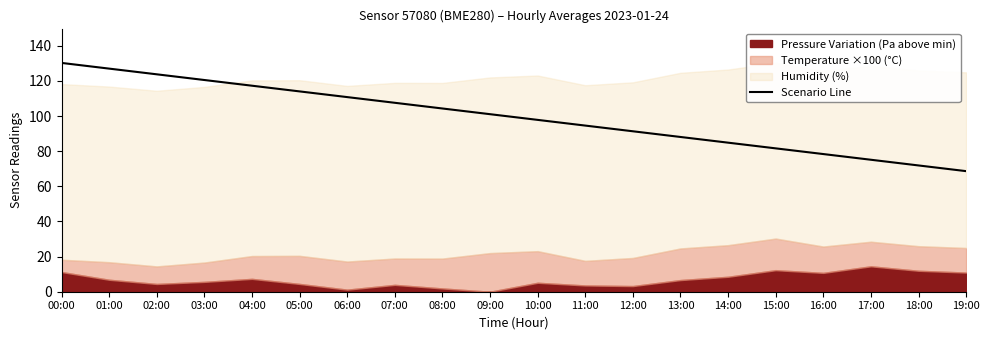

How many lines are shown in the chart?

1